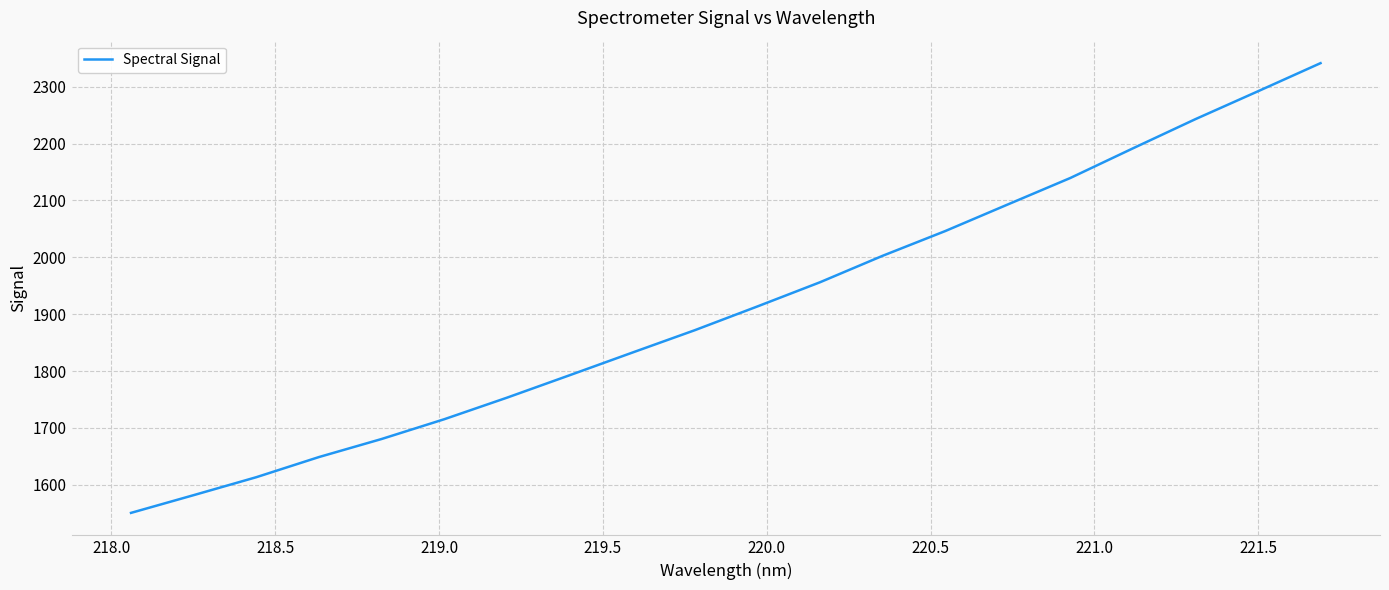

What is the maximum value shown in the chart?

2341.5